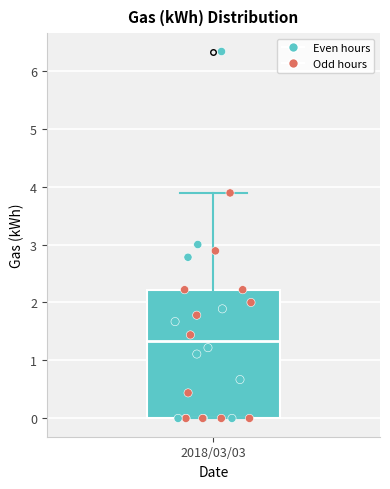

Read this box plot against the y-axis: the position of the median line, the range covered by the box, and the ends of both whiskers. The values are not printed on the chart, so give them approximately, as read against the axis.

median 1.3, box 0.0 to 2.2, whiskers 0.0 to 3.9